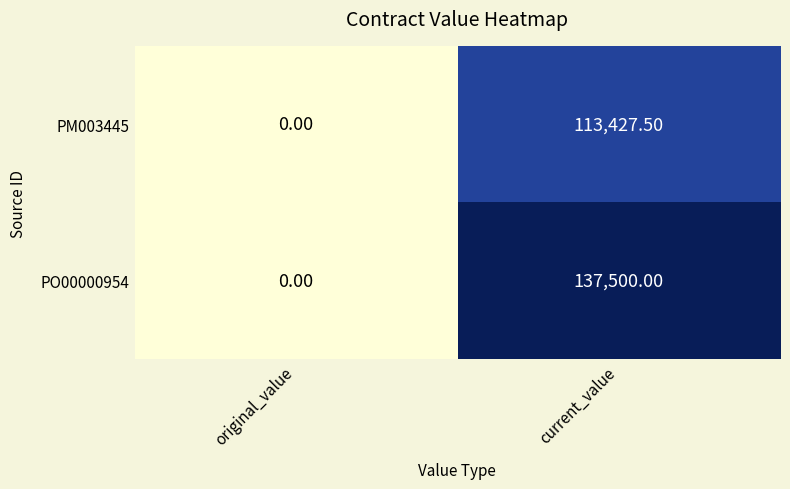

What is the sum of the PO00000954 values at original_value and current_value?

137500.0